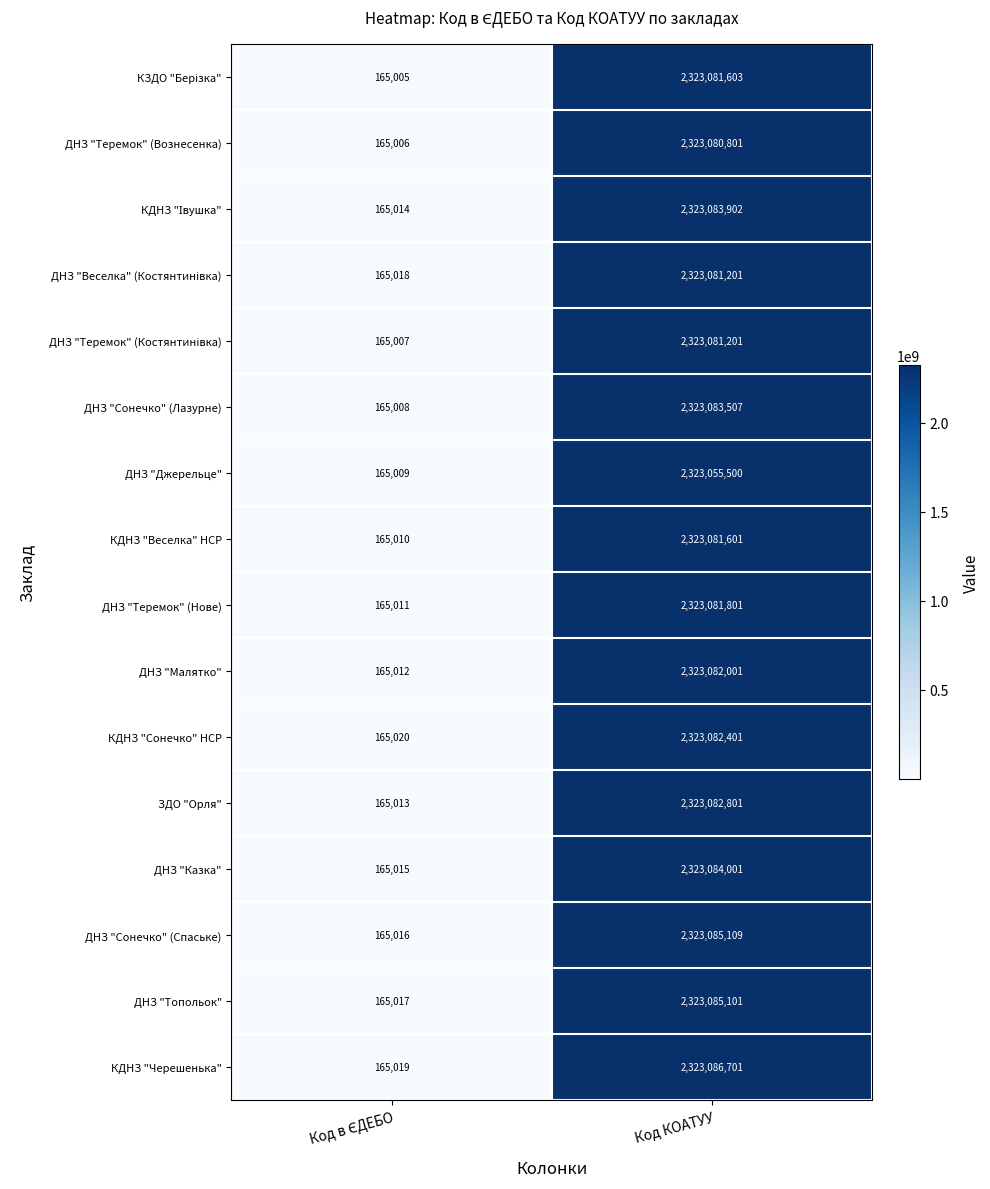

Count the number of categories in the chart.

2